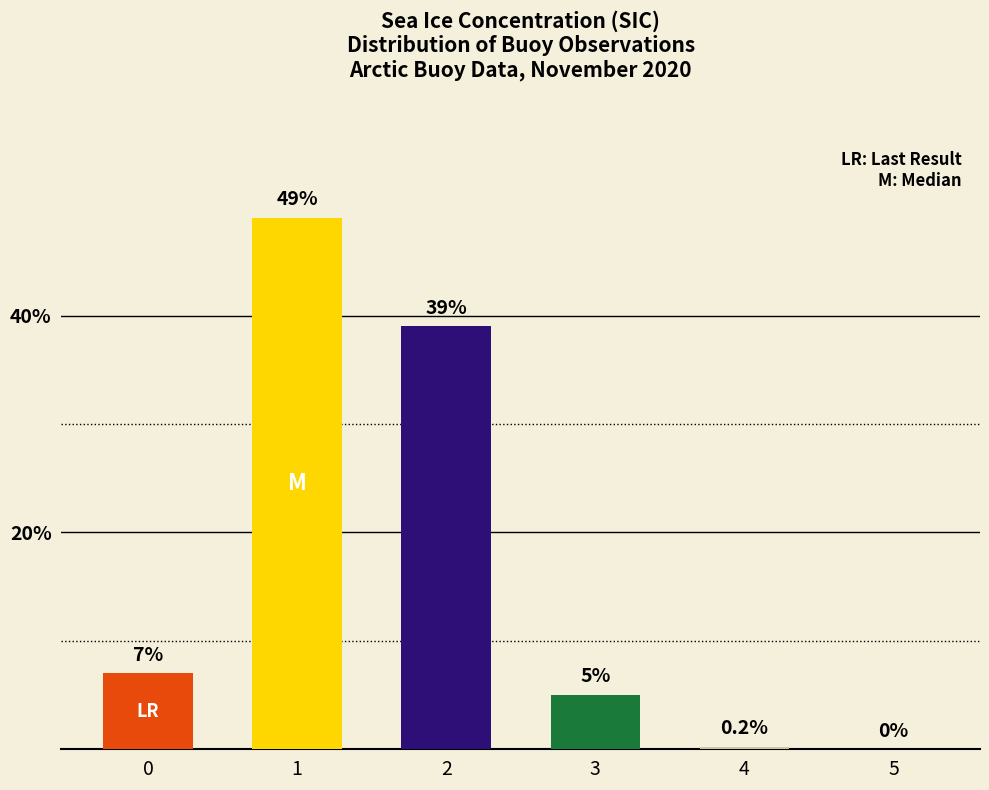

List the labels in order of value, smallest first.

5, 4, 3, 0, 2, 1